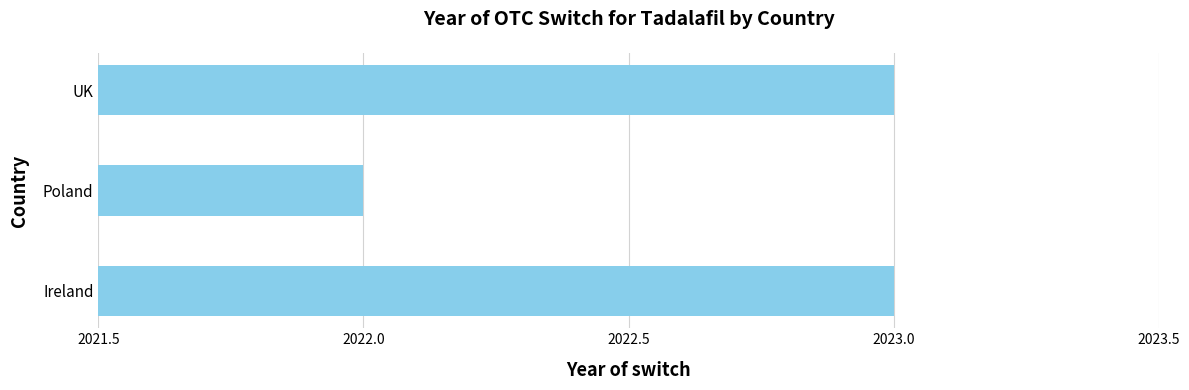

Read the value at Poland.

2022